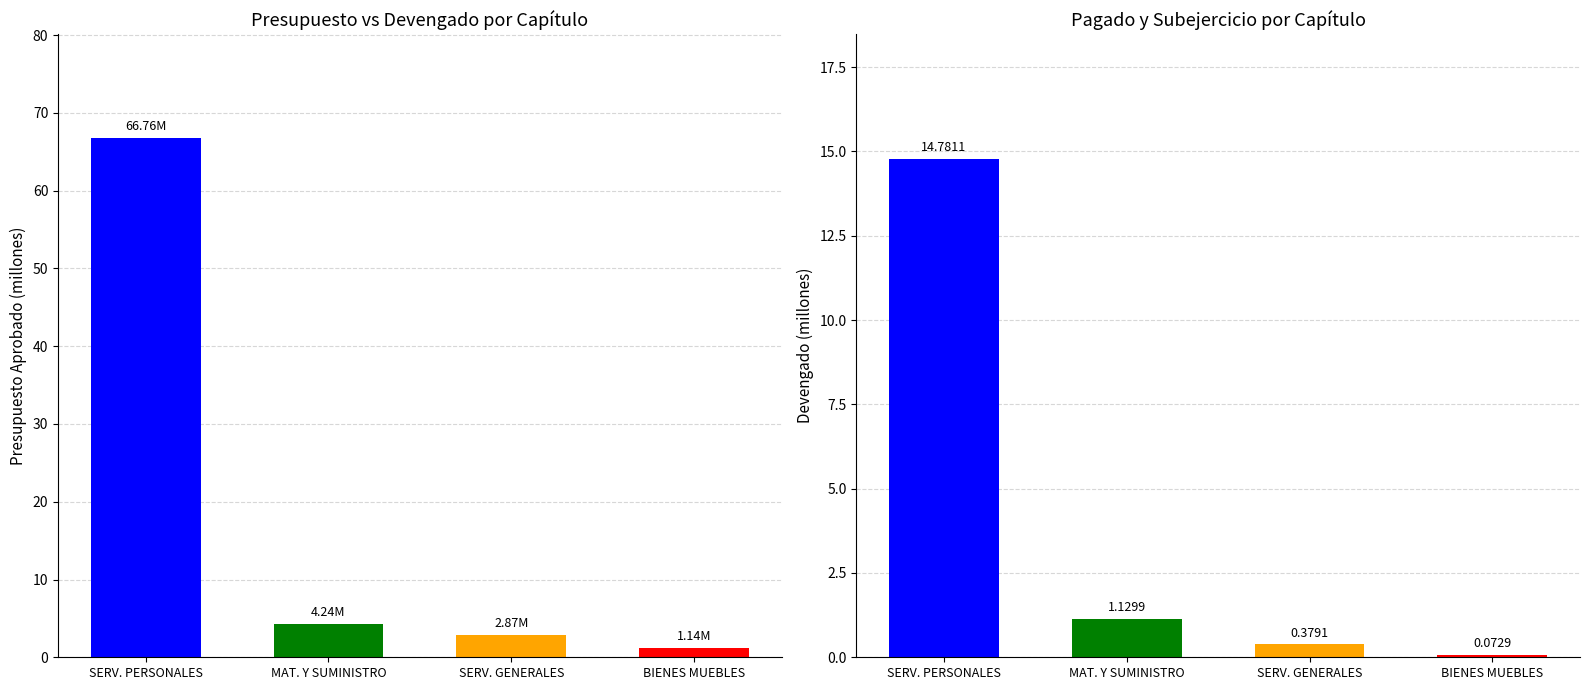

List the labels in order of Devengado value, largest first.

SERV. PERSONALES, MAT. Y SUMINISTRO, SERV. GENERALES, BIENES MUEBLES